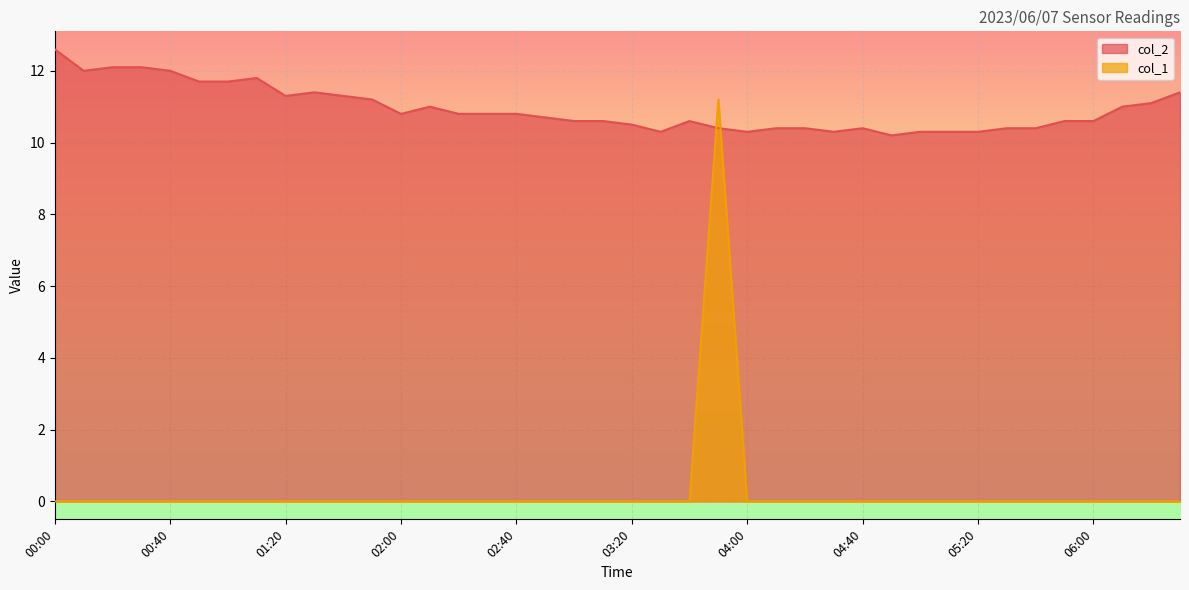

At how many categories does at least one series exceed 5?

40